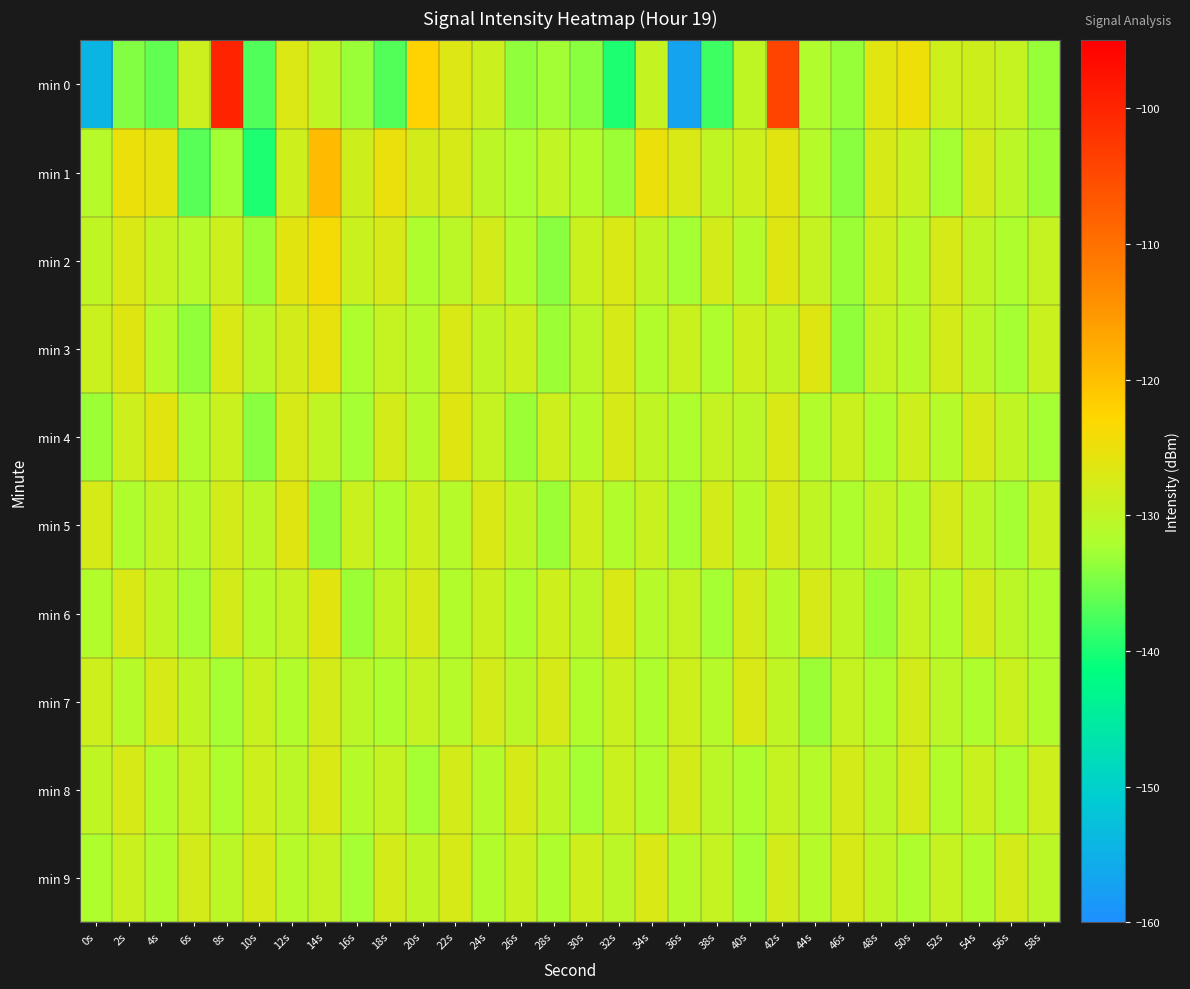

Count the number of data series in this chart.

10